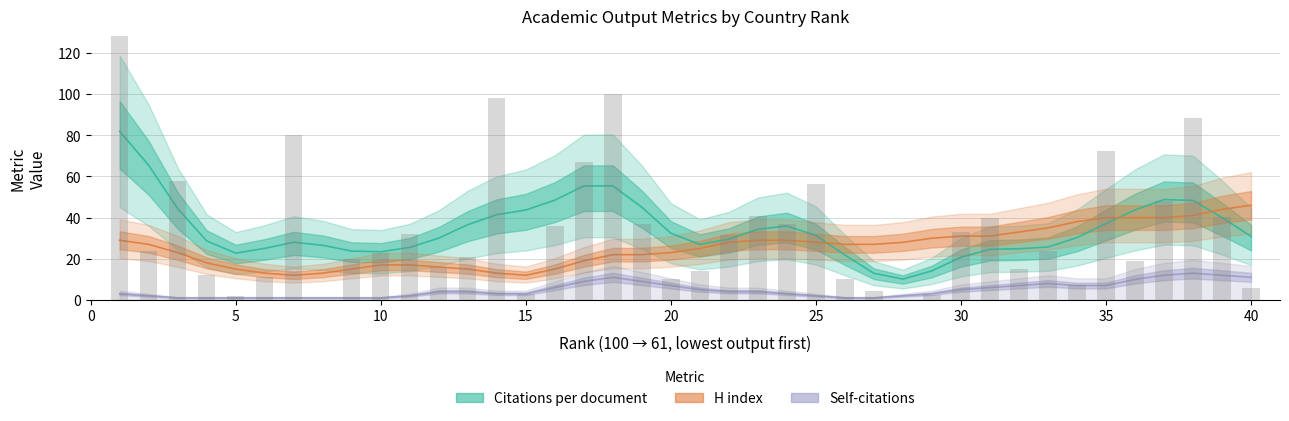

What is the average value of the H index series?

26.1